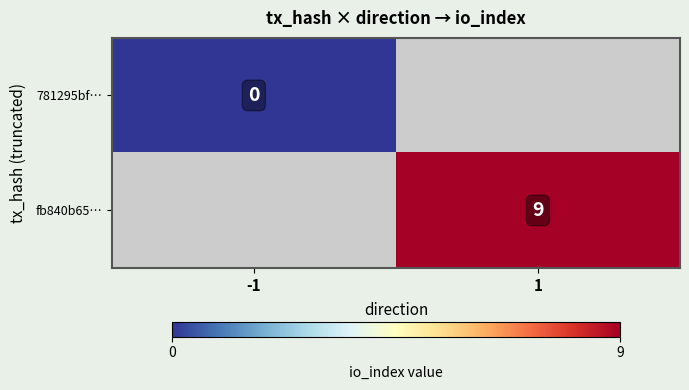

The value of fb840b65… at 1 is 9. True or false?

True